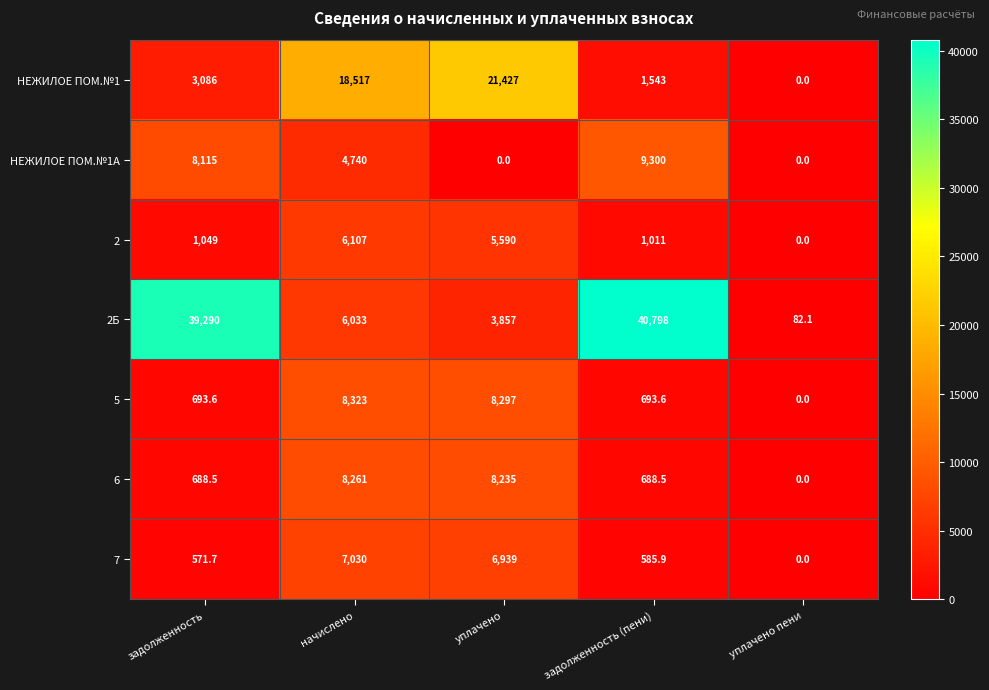

At which category is the sum across all series the highest?

начислено